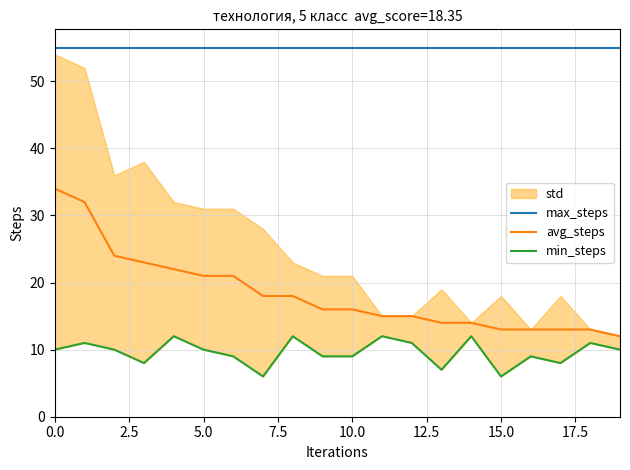

What is the minimum value for max_steps?

55